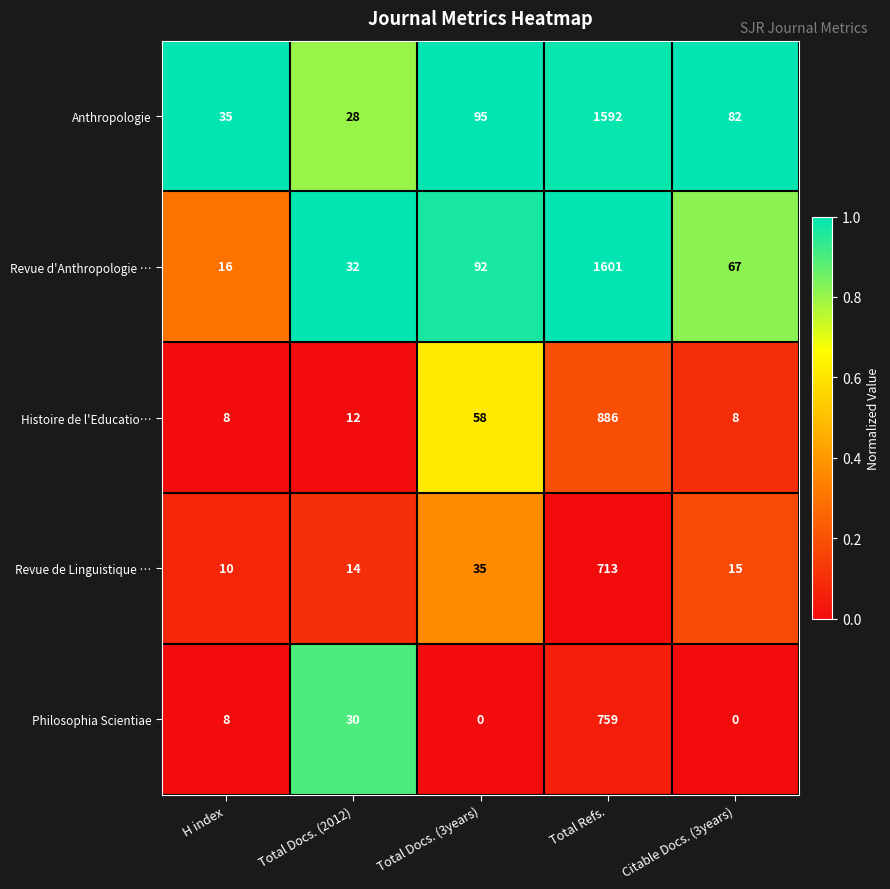

Which series has the largest total across all categories?

Anthropologie